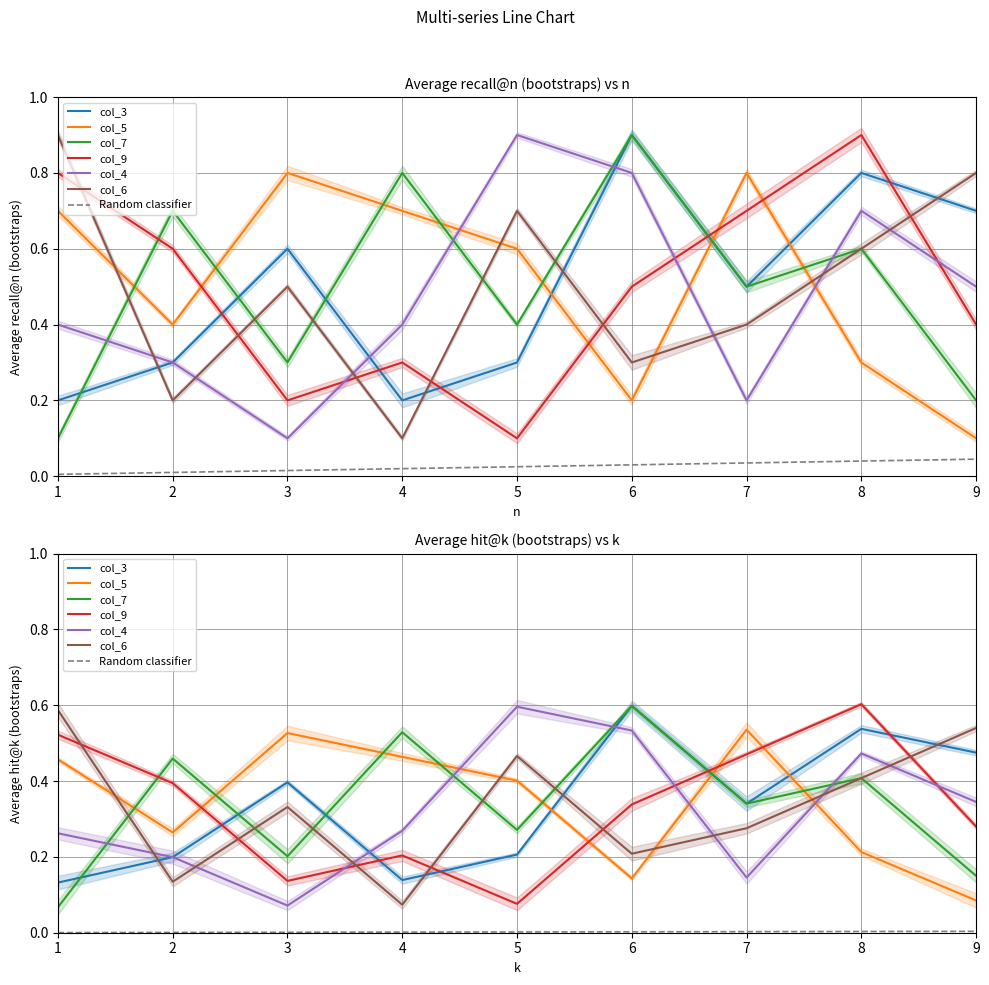

True or false: col_3 has more than 1 points higher than both neighbors.

True